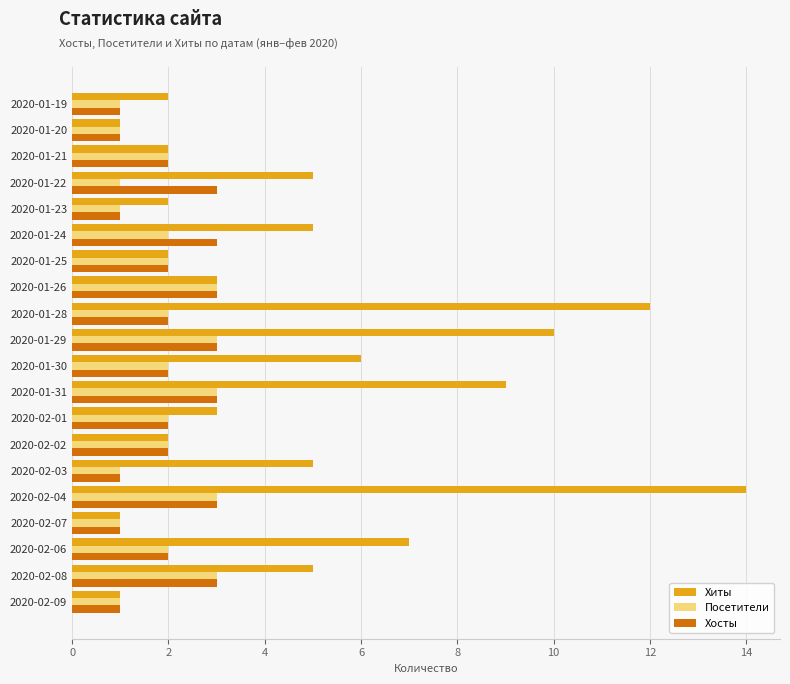

True or false: Хиты has a value of 2 at 2020-01-23.

True